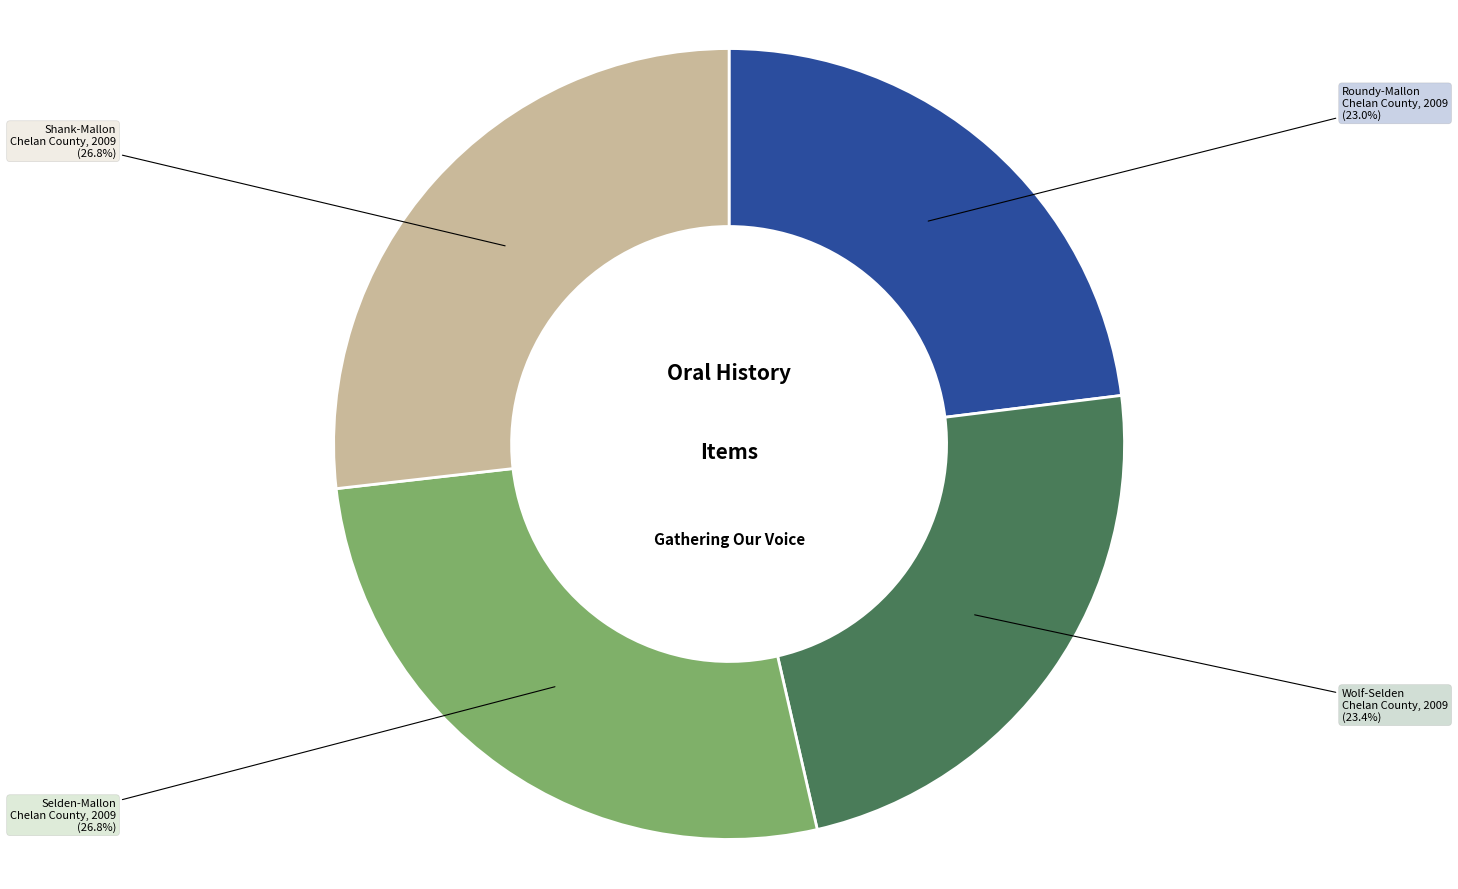

Is there a majority slice in this chart?

No